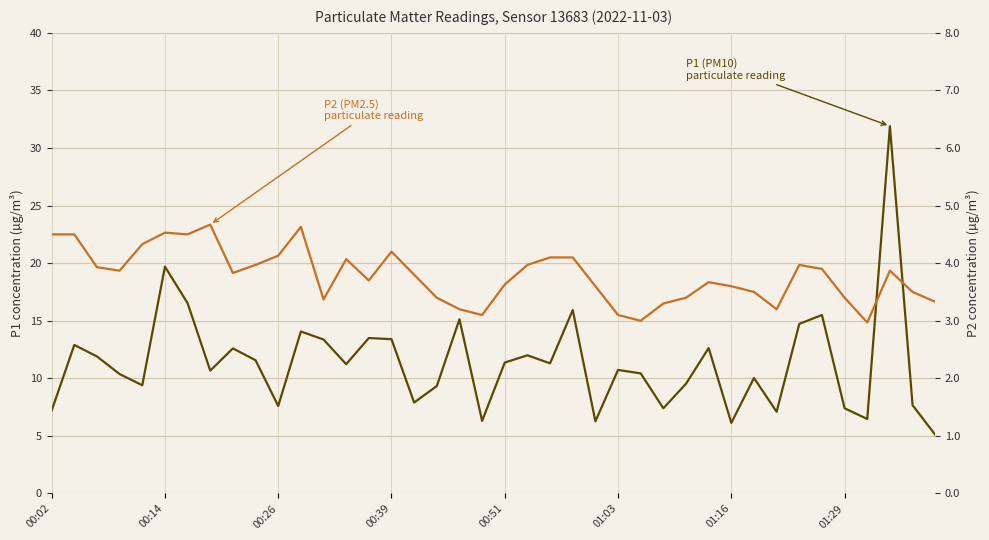

How many series are shown in this chart?

2